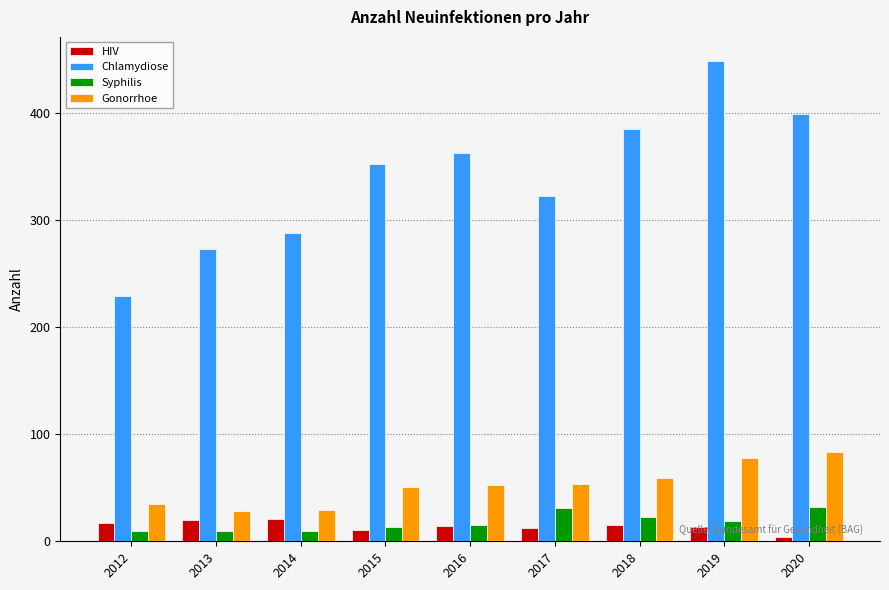

What are all the series names shown in the legend?

HIV, Chlamydiose, Syphilis, Gonorrhoe